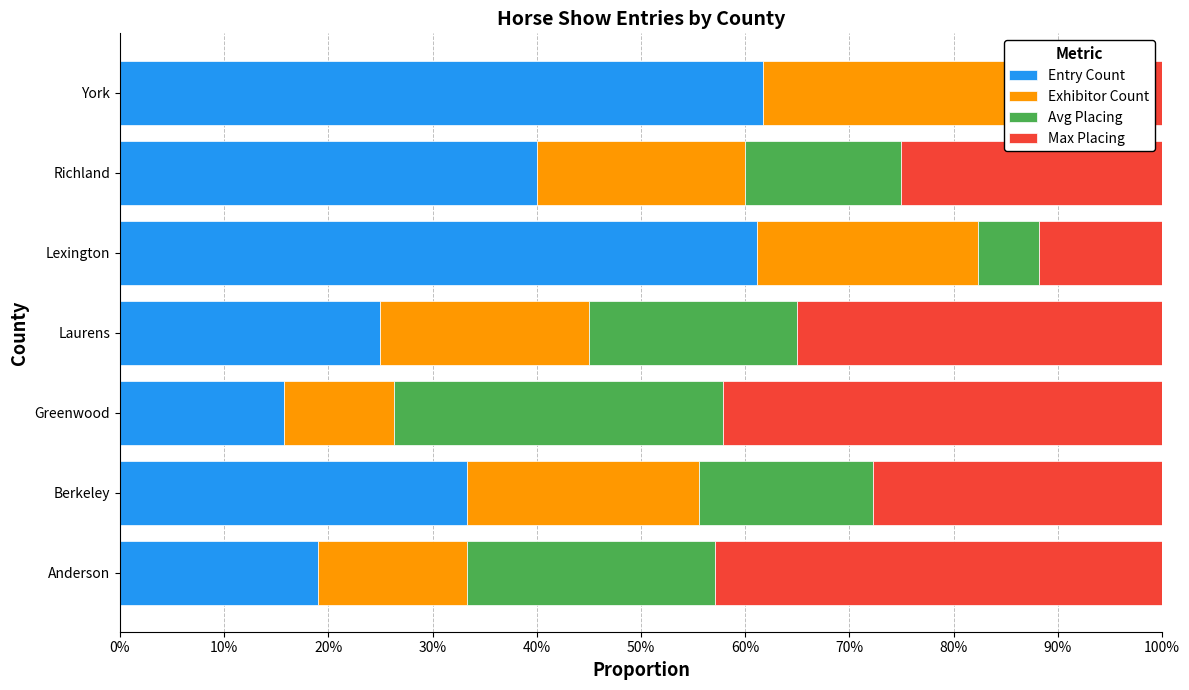

What is the average value of the Max Placing series?

0.3